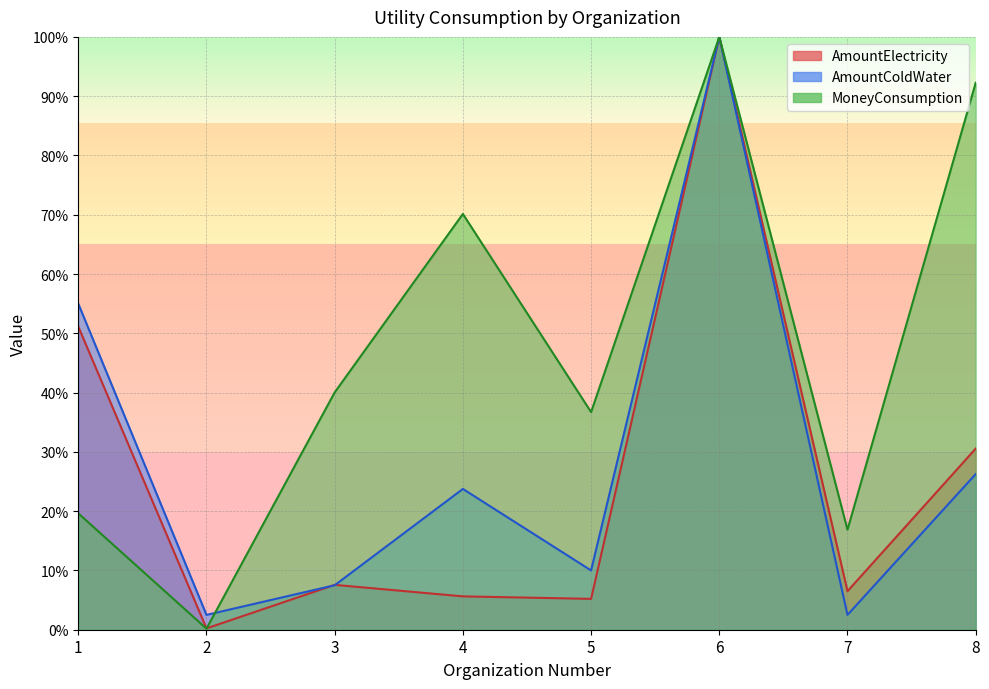

After their last crossing, which series has the higher values: AmountElectricity or AmountColdWater?

AmountColdWater